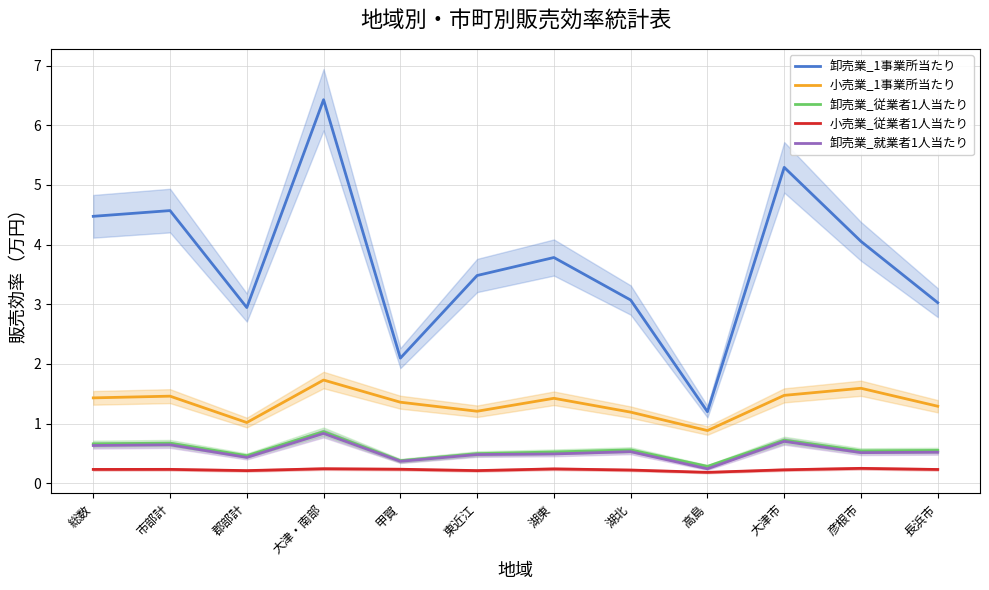

Does the chart have visible grid lines?

Yes